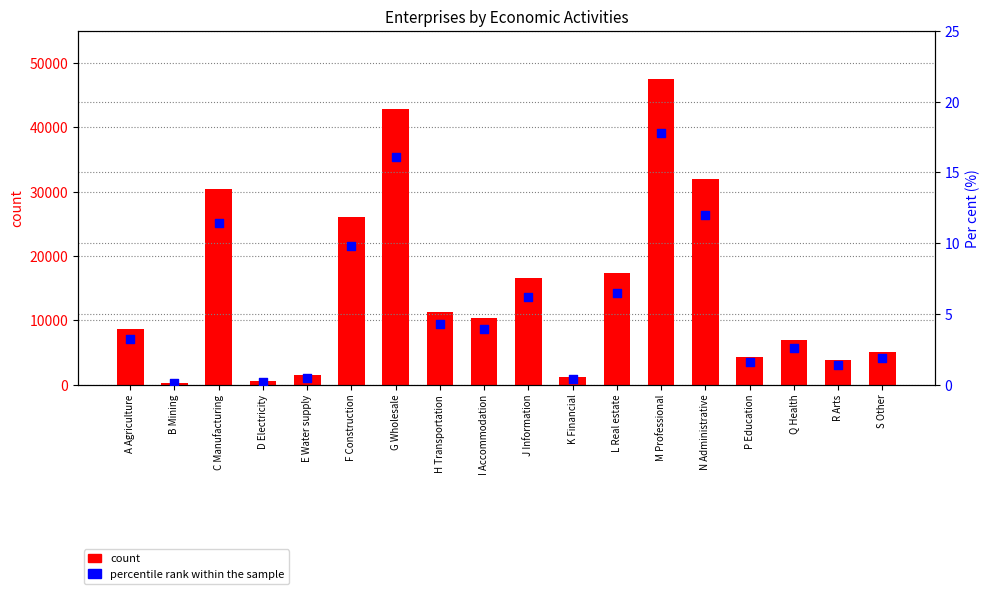

Which series has the widest spread of Y values?

count